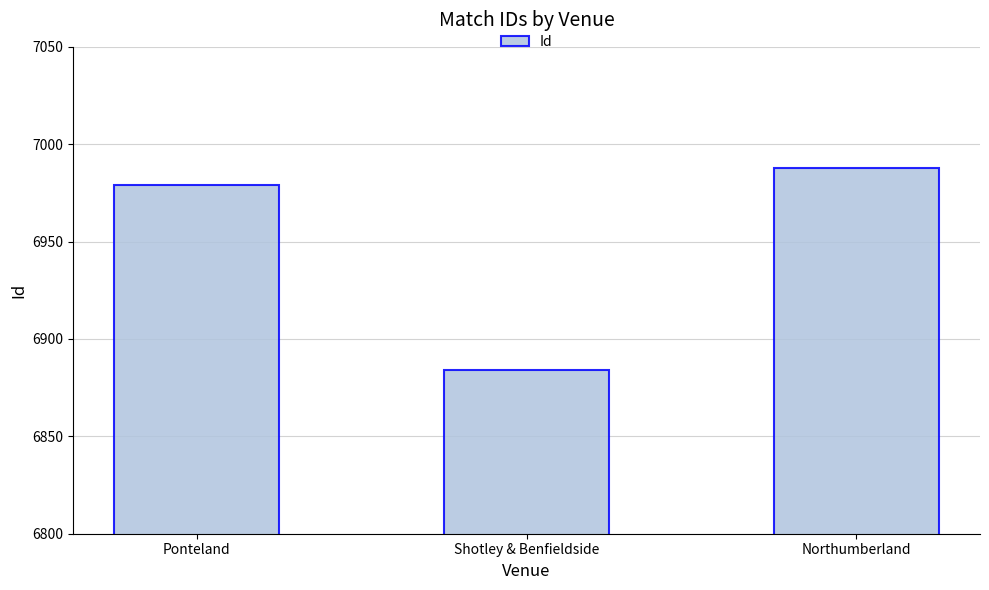

Which category has the lowest value across all series?

Shotley & Benfieldside